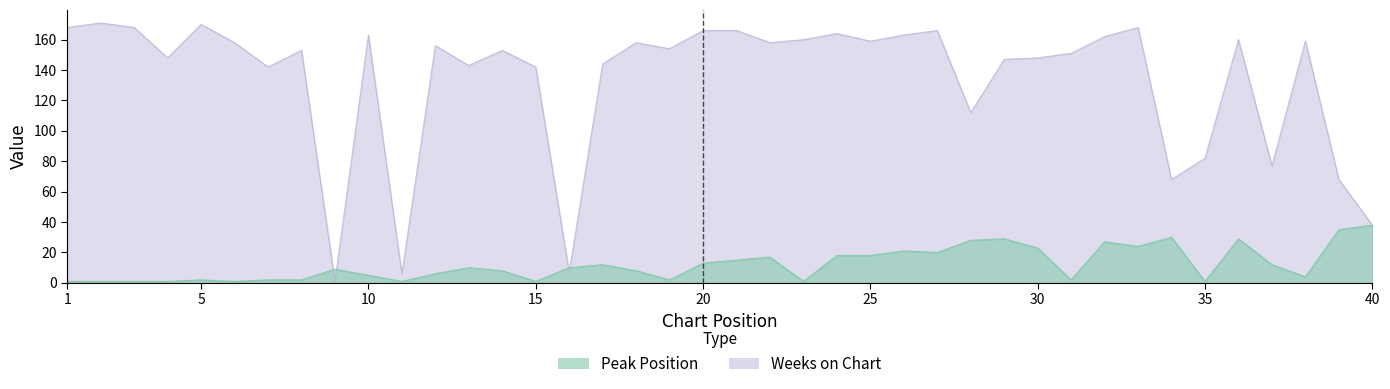

What is the minimum value for Weeks on Chart?

1